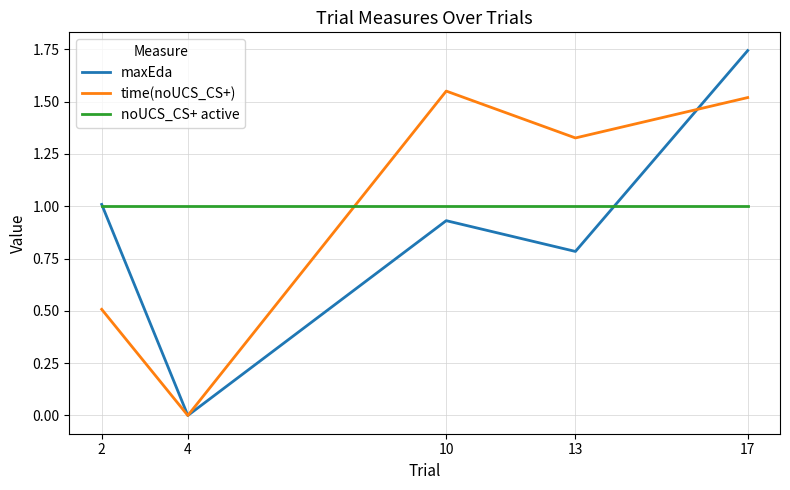

Which label corresponds to the largest value in the chart?

17